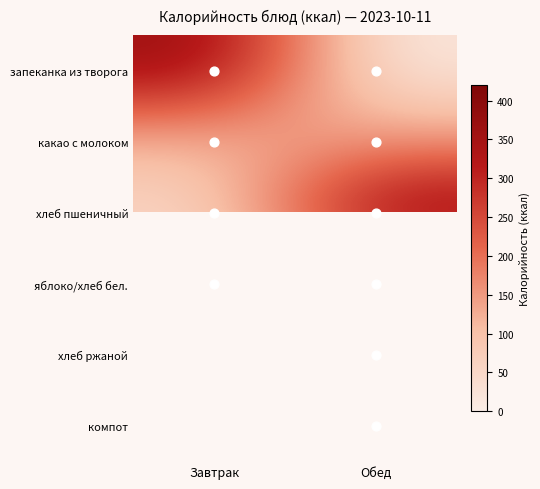

Which series changed the most between Завтрак and Обед?

запеканка из творога